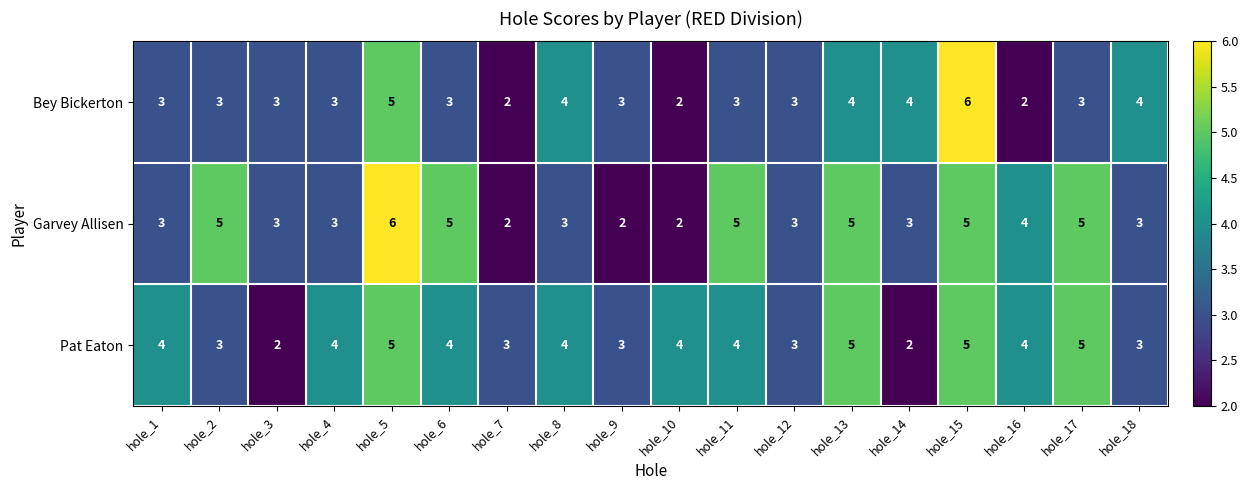

What is the total value across all series at hole_13?

14